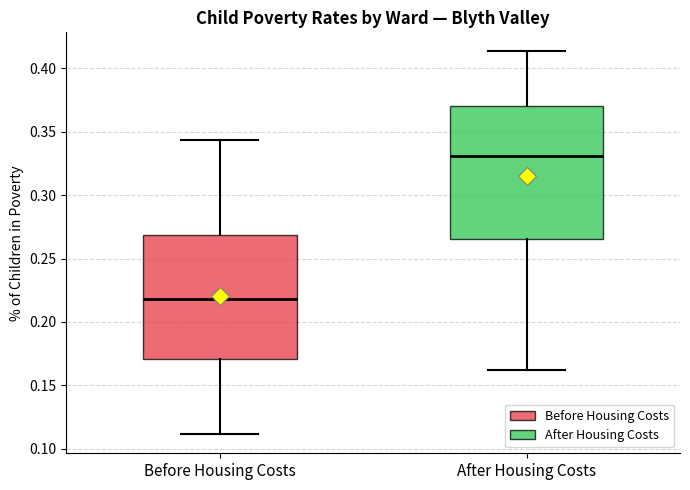

Which box is the tallest, from its lower edge to its upper edge?

After Housing Costs